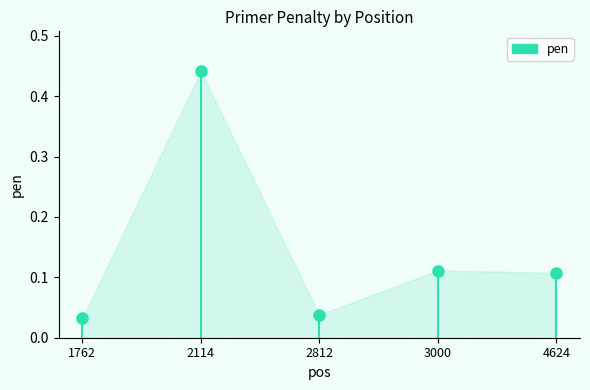

Reading right to left, list all the values displayed in this chart.

0.1	0.1	0.0	0.4	0.0